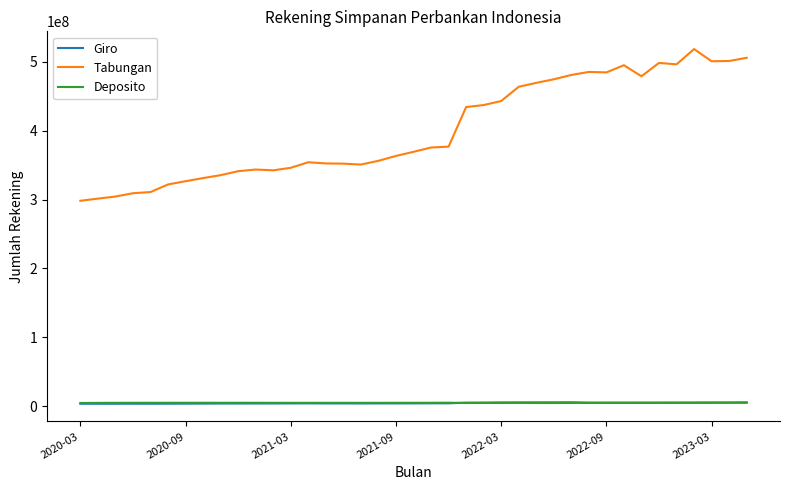

What are all the series names shown in the legend?

Giro, Tabungan, Deposito